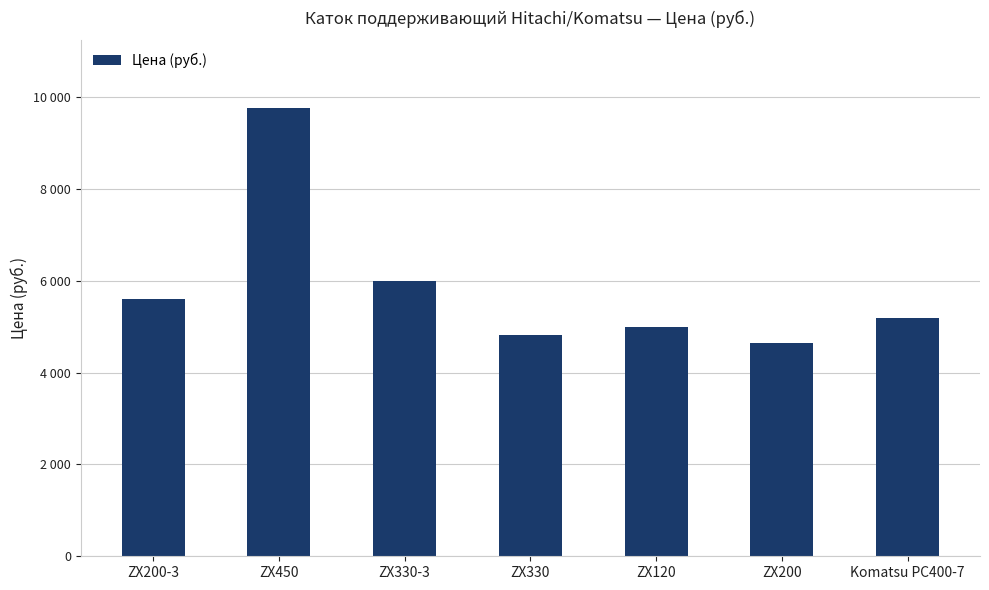

List the labels in order of value, smallest first.

ZX200, ZX330, ZX120, Komatsu PC400-7, ZX200-3, ZX330-3, ZX450